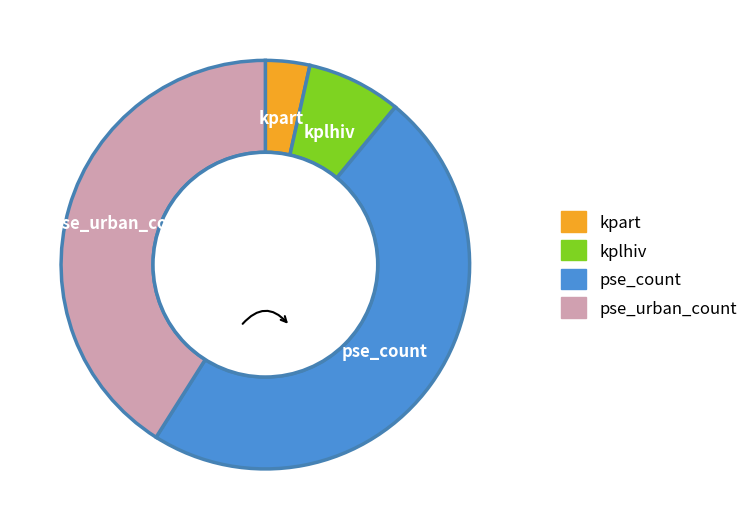

Rank the categories by value from highest to lowest.

pse_count, pse_urban_count, kplhiv, kpart